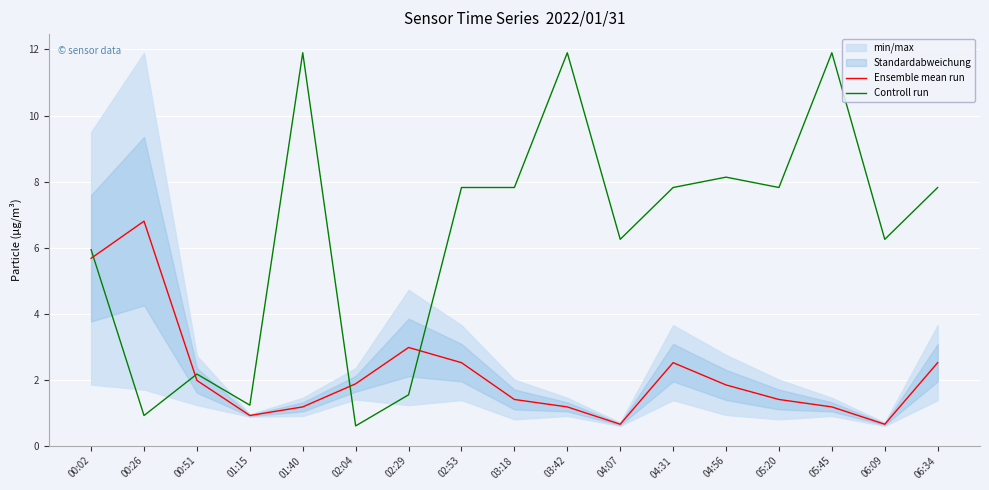

Reading right to left, transcribe all the data shown in this chart.

Ensemble mean run: 2.5	0.6	1.2	1.4	1.8	2.5	0.6	1.2	1.4	2.5	3.0	1.9	1.2	0.9	2.0	6.8	5.7
Controll run: 7.8	6.2	11.9	7.8	8.1	7.8	6.2	11.9	7.8	7.8	1.5	0.6	11.9	1.2	2.2	0.9	5.9